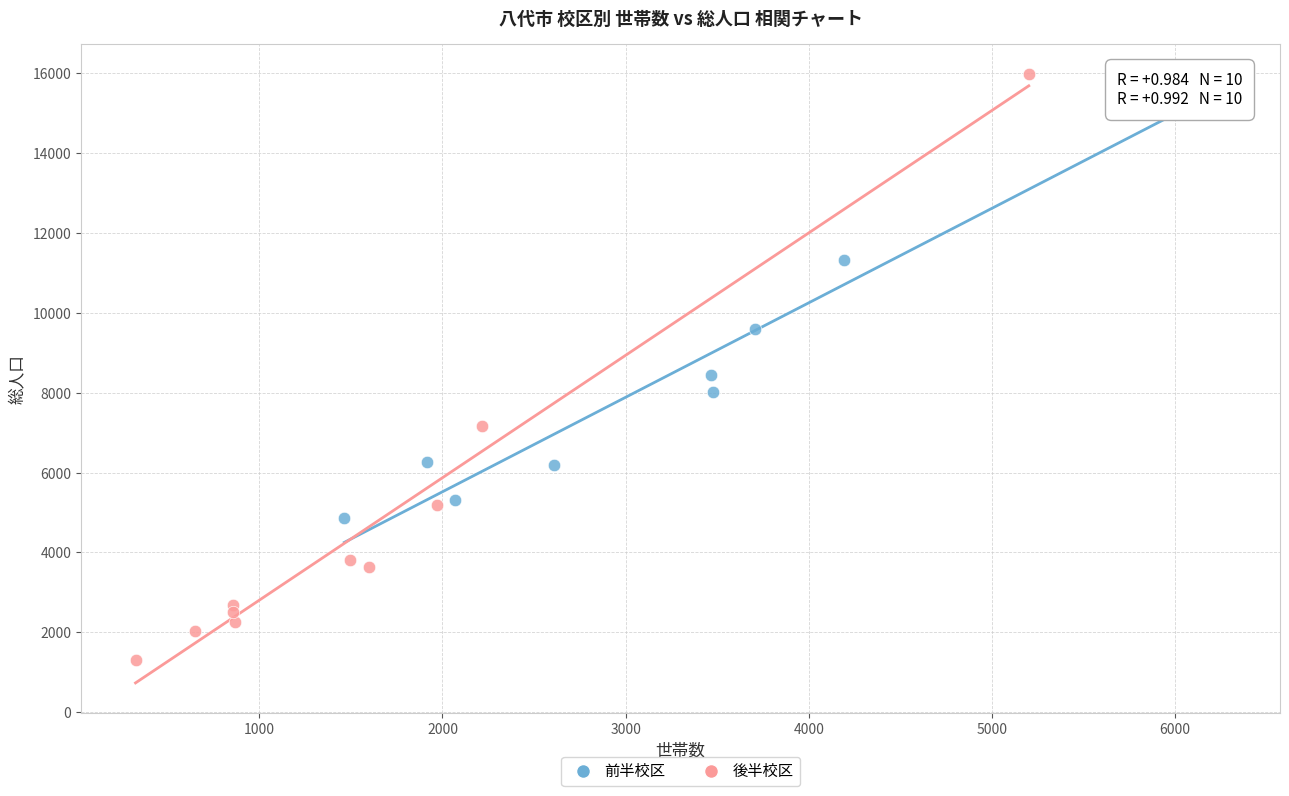

Which series reaches the maximum Y coordinate?

後半校区